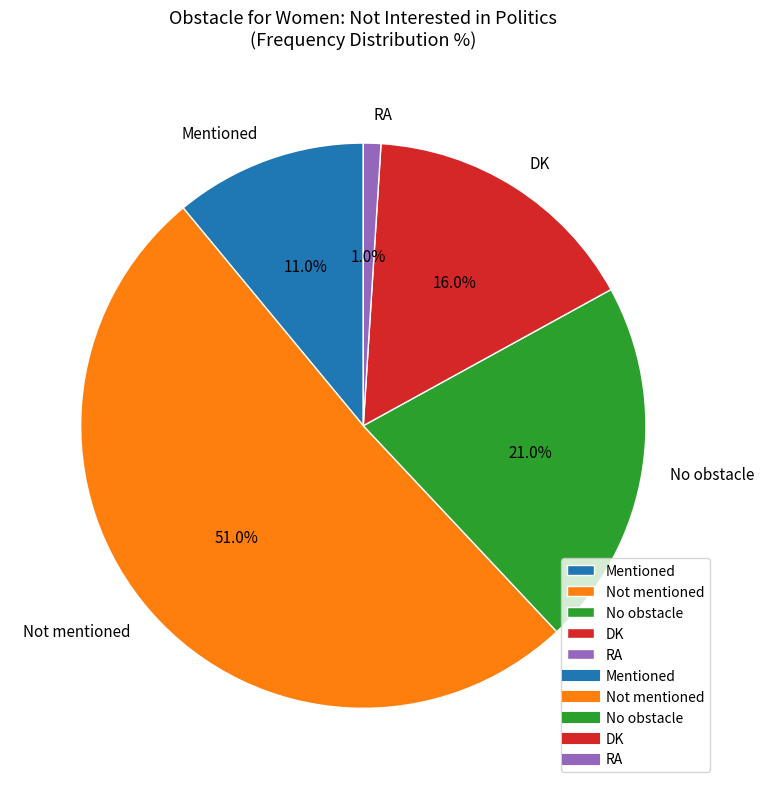

Rank the categories by value from lowest to highest.

RA, Mentioned, DK, No obstacle, Not mentioned